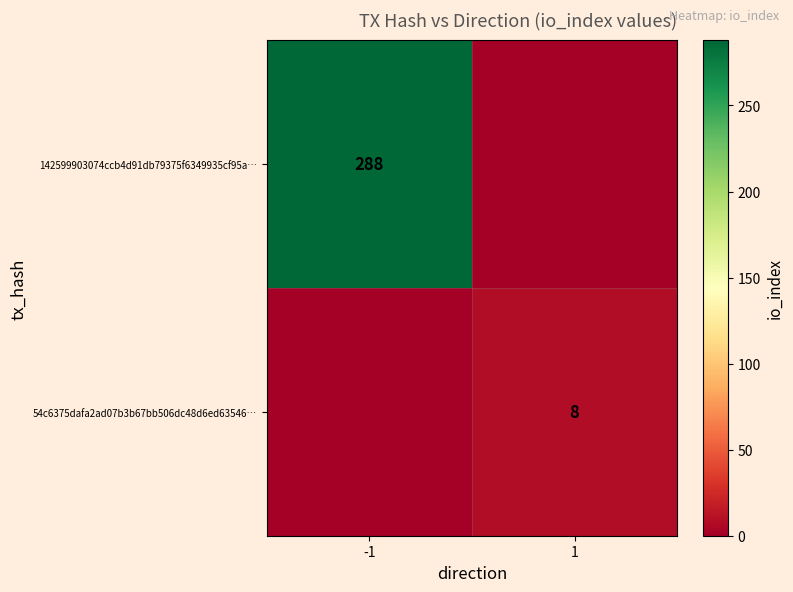

Is it true that 142599903074ccb4d91db79375f6349935cf95a… equals 488 at -1?

False